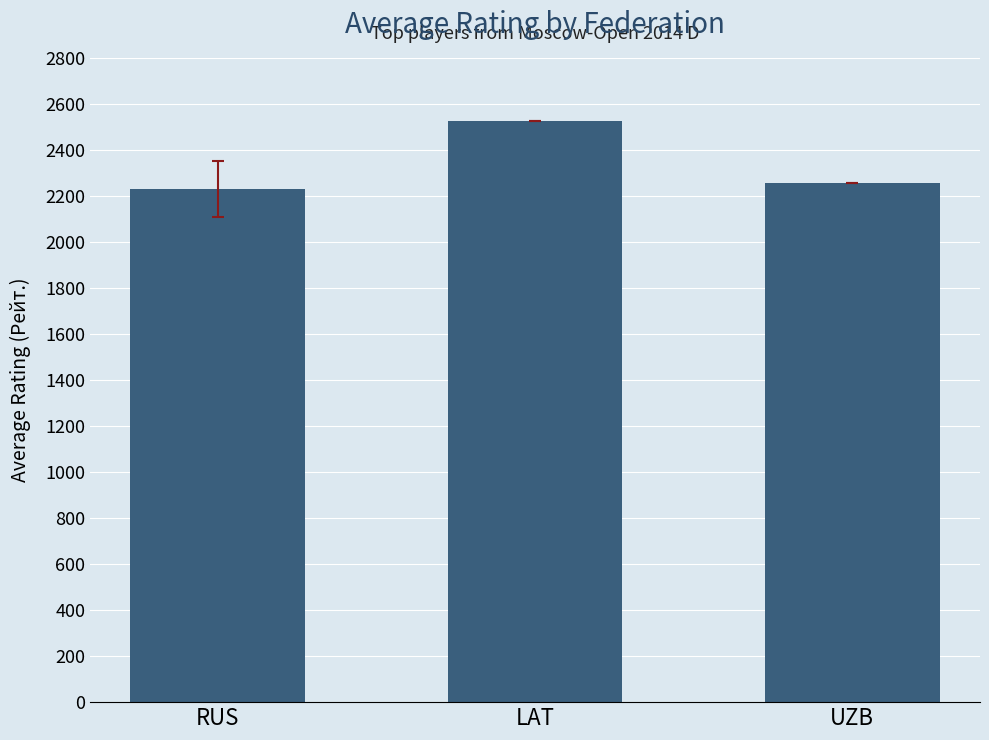

Rank the categories by value from highest to lowest.

LAT, UZB, RUS